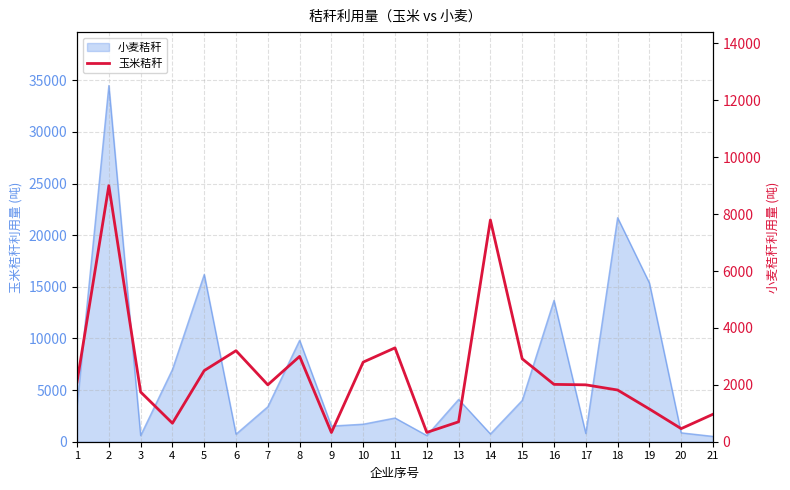

At which label is the value closest to 4662?

11